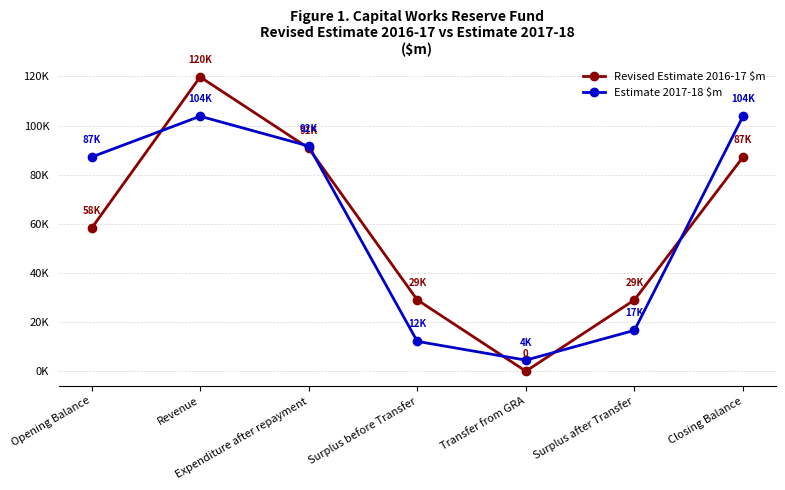

Reading right to left, extract all data points from this chart.

Revised Estimate 2016-17 $m: 87180	29010	0	29010	90772	119782	58170
Estimate 2017-18 $m: 103814	16634	4500	12134	91654	103788	87180